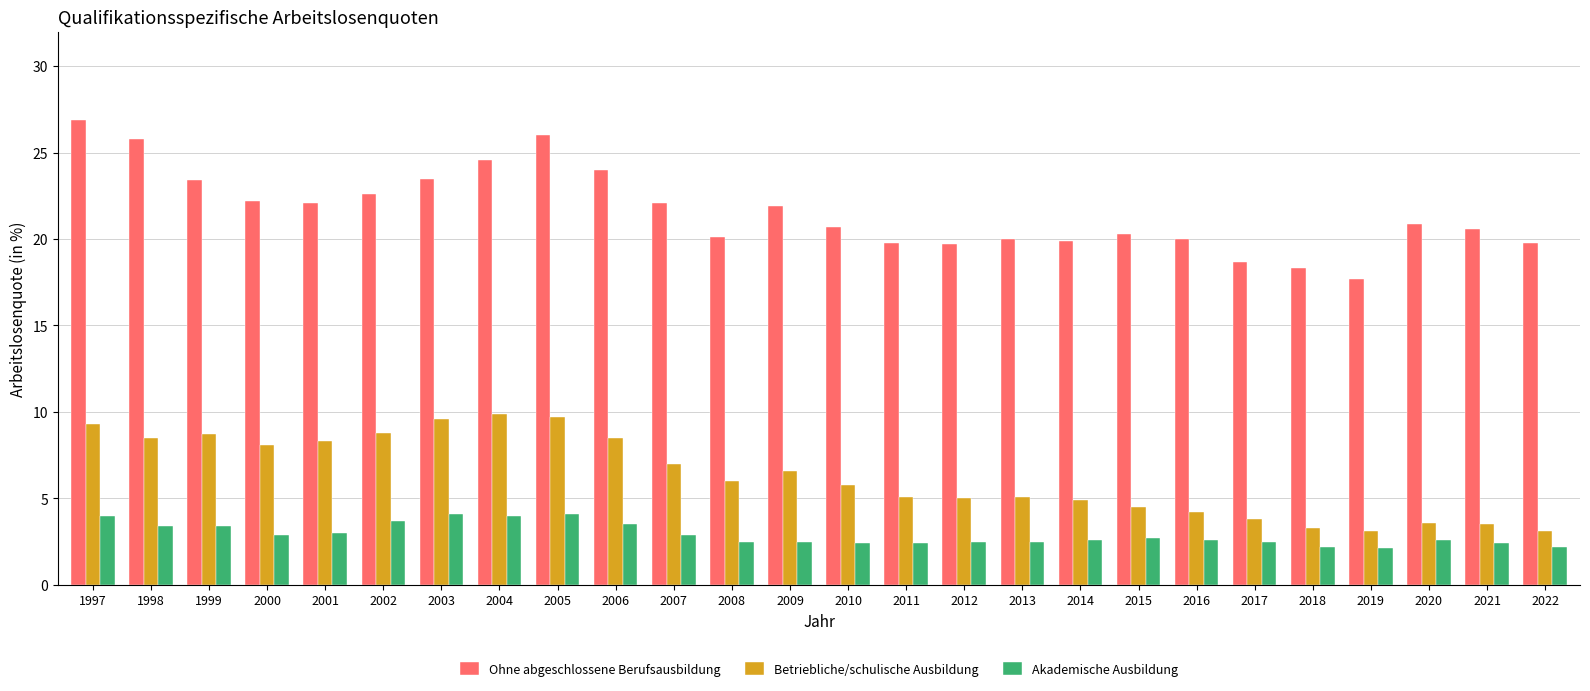

What is the minimum value for Betriebliche/schulische Ausbildung?

3.1